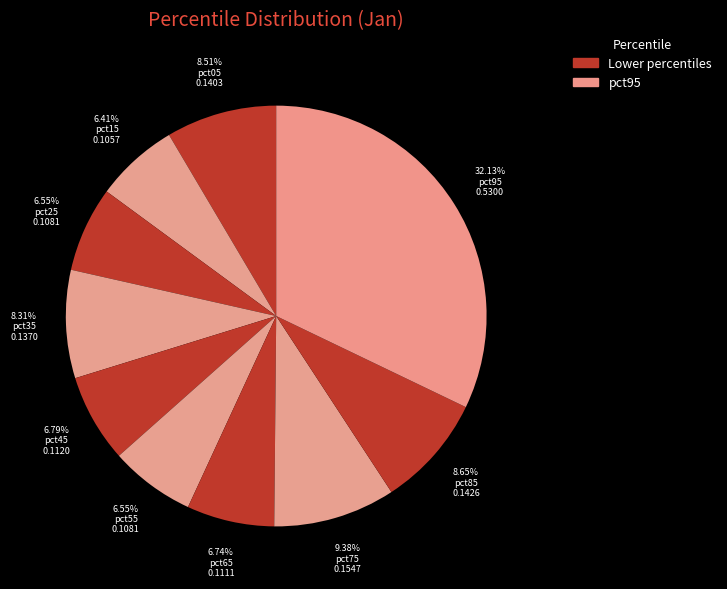

Does any single category account for the majority?

No